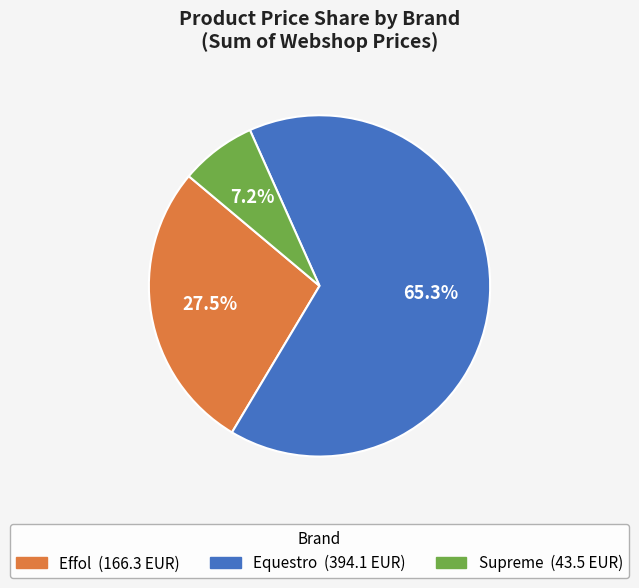

To the nearest percent, what is the difference between the largest and smallest slice percentages?

58%